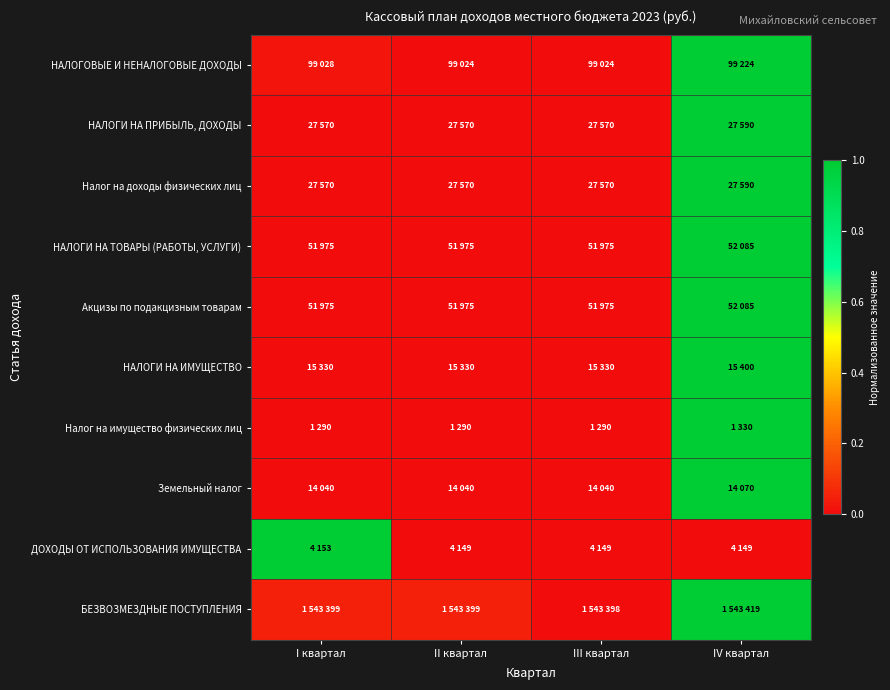

Reading left to right, extract all data points from this chart.

НАЛОГОВЫЕ И НЕНАЛОГОВЫЕ ДОХОДЫ: I квартал=0.0	II квартал=0.0	III квартал=0.0	IV квартал=1.0
НАЛОГИ НА ПРИБЫЛЬ, ДОХОДЫ: I квартал=0.0	II квартал=0.0	III квартал=0.0	IV квартал=1.0
Налог на доходы физических лиц: I квартал=0.0	II квартал=0.0	III квартал=0.0	IV квартал=1.0
НАЛОГИ НА ТОВАРЫ (РАБОТЫ, УСЛУГИ): I квартал=0.0	II квартал=0.0	III квартал=0.0	IV квартал=1.0
Акцизы по подакцизным товарам: I квартал=0.0	II квартал=0.0	III квартал=0.0	IV квартал=1.0
НАЛОГИ НА ИМУЩЕСТВО: I квартал=0.0	II квартал=0.0	III квартал=0.0	IV квартал=1.0
Налог на имущество физических лиц: I квартал=0.0	II квартал=0.0	III квартал=0.0	IV квартал=1.0
Земельный налог: I квартал=0.0	II квартал=0.0	III квартал=0.0	IV квартал=1.0
ДОХОДЫ ОТ ИСПОЛЬЗОВАНИЯ ИМУЩЕСТВА: I квартал=1.0	II квартал=0.0	III квартал=0.0	IV квартал=0.0
БЕЗВОЗМЕЗДНЫЕ ПОСТУПЛЕНИЯ: I квартал=0.0	II квартал=0.0	III квартал=0.0	IV квартал=1.0